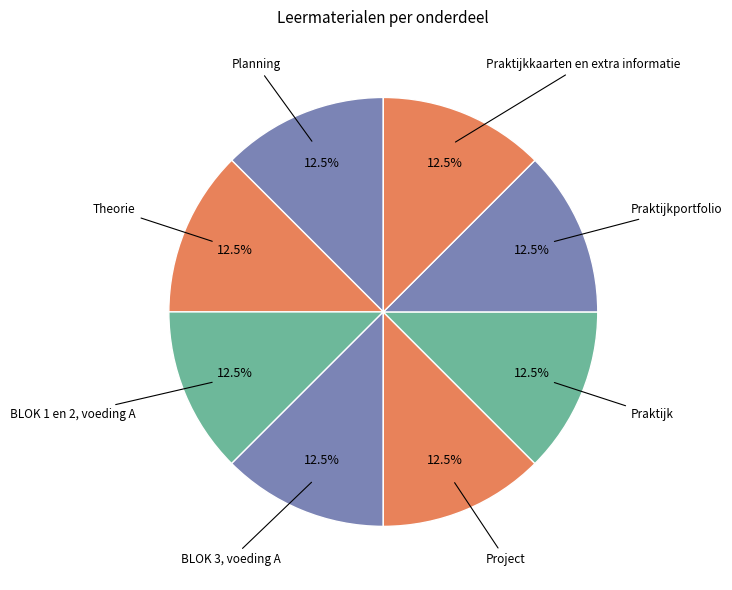

Do BLOK 1 en 2, voeding A and Planning together represent more than half of the pie?

No